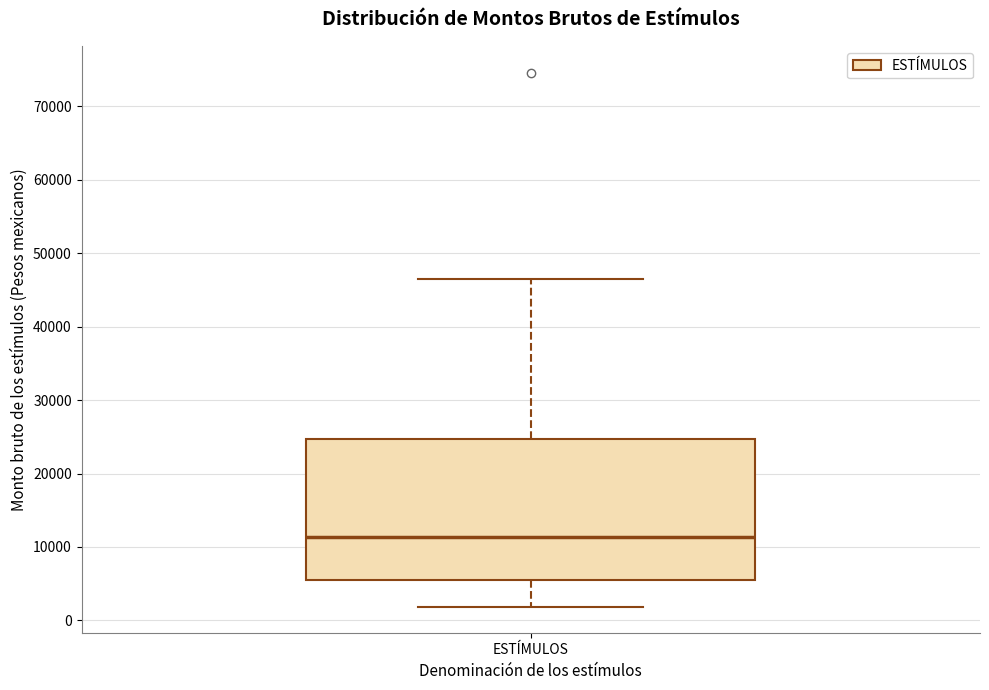

Where does the upper whisker of the box for ESTÍMULOS end on the y-axis? The values are not printed on the chart, so give them approximately, as read against the axis.

46000